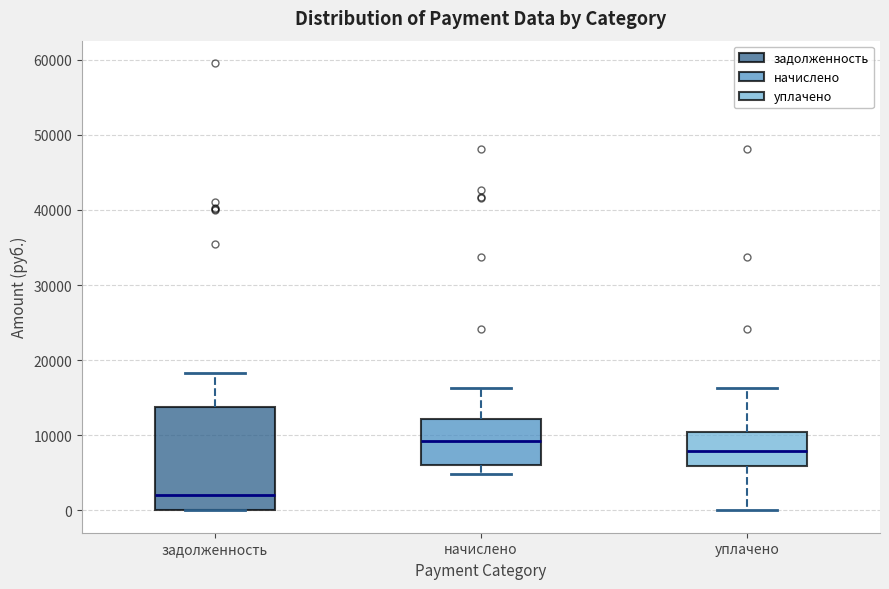

Comparing the boxes themselves (not the whiskers), which one is the tallest?

задолженность